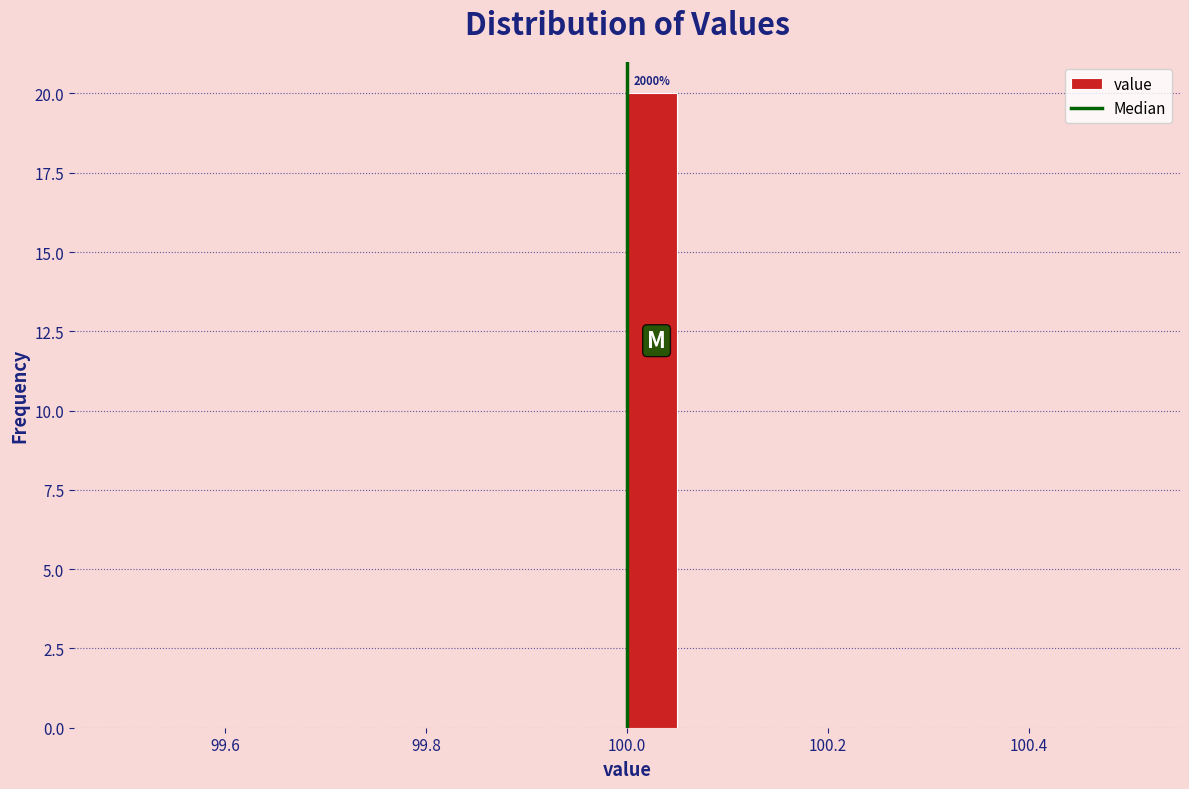

Around what value on the x-axis is the tallest bar? Give the approximate position of its centre, as read against the axis.

100.02